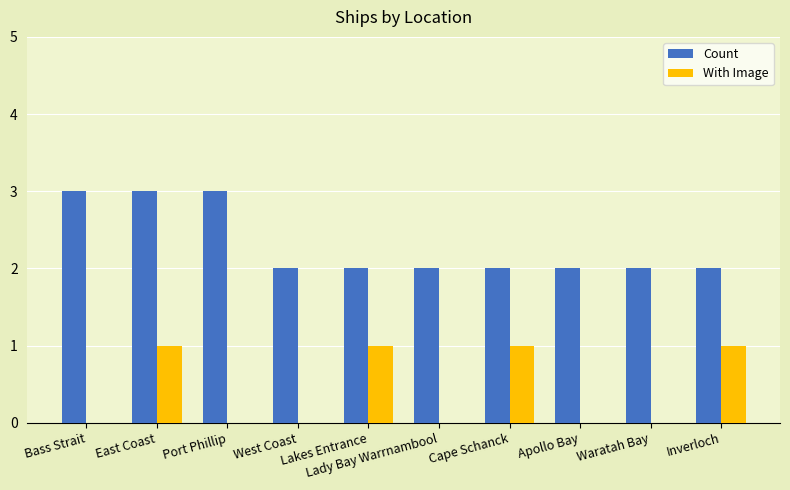

True or false: Count has a value of 3 at Port Phillip.

True